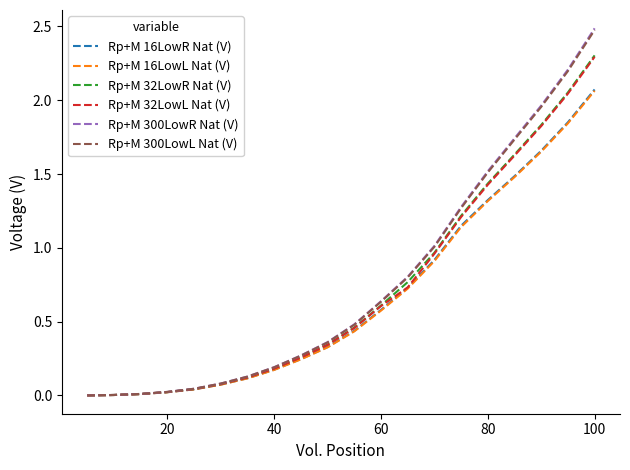

What is the highest value of the Rp+M 32LowR Nat (V) series?

2.3